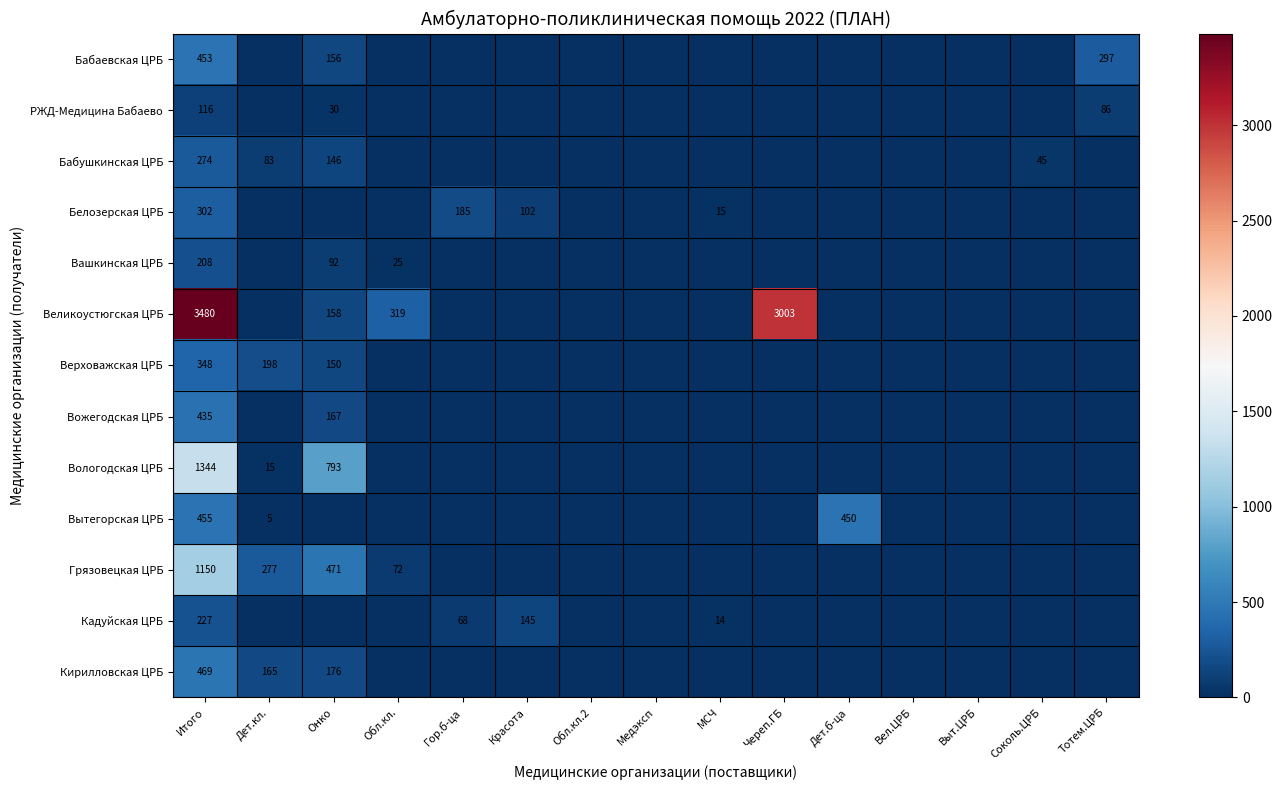

The value of Верховажская ЦРБ at Онко is 150. True or false?

True